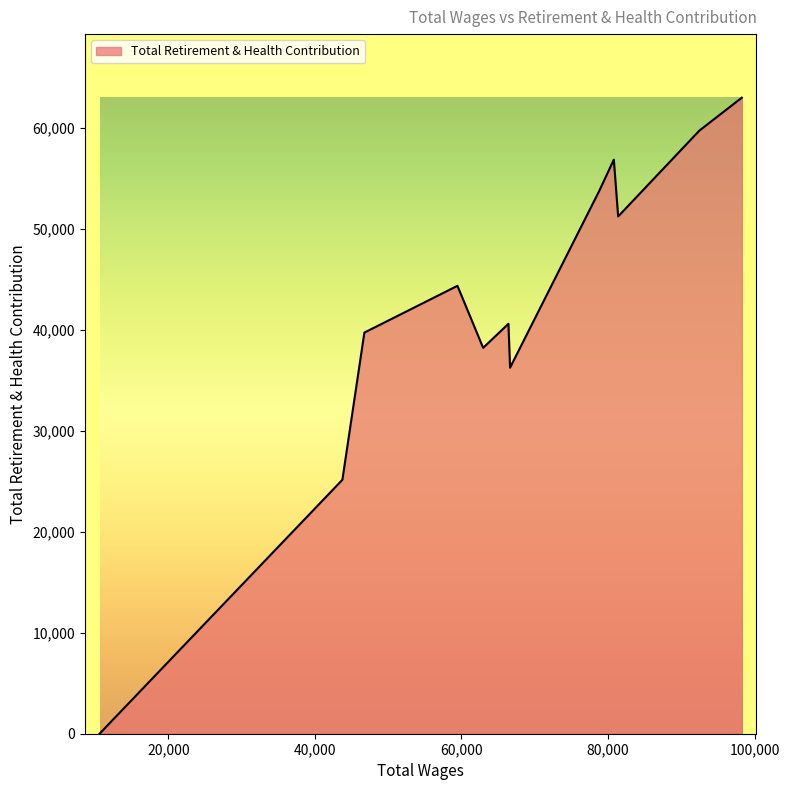

What is the difference between the maximum and minimum values?

62995